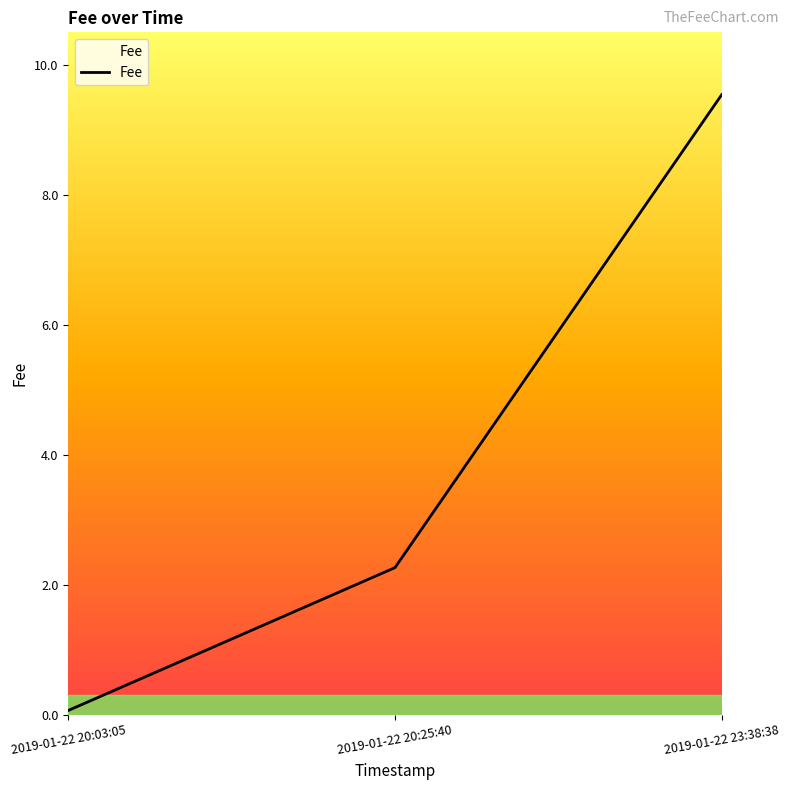

Reading left to right, what are all the values shown in this chart?

0.1	2.3	9.5